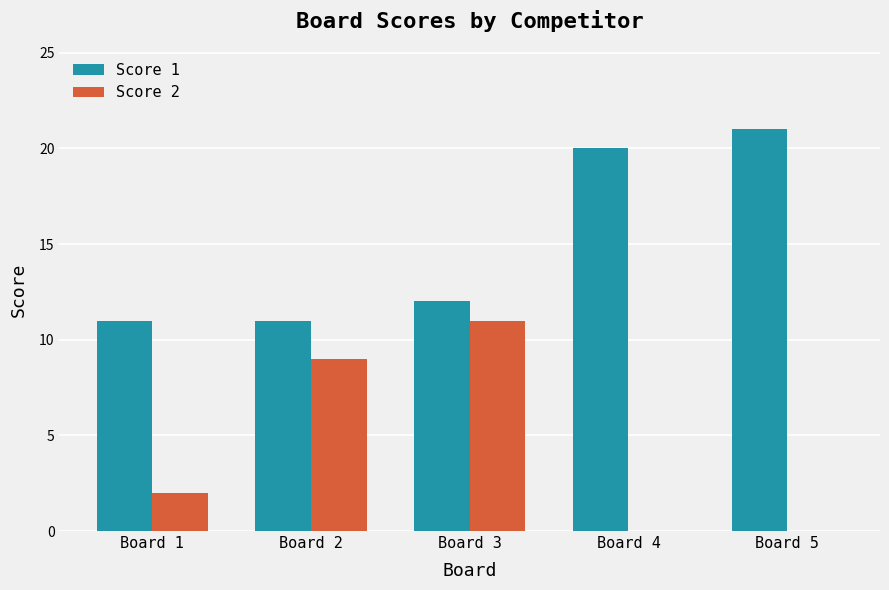

What is the maximum value for Score 1?

21